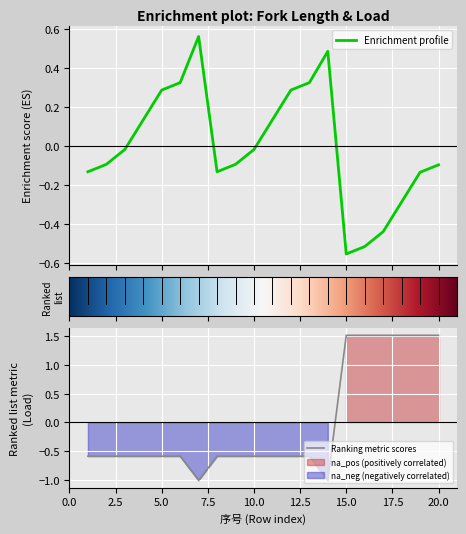

The value at 1 is -0.6. True or false?

True